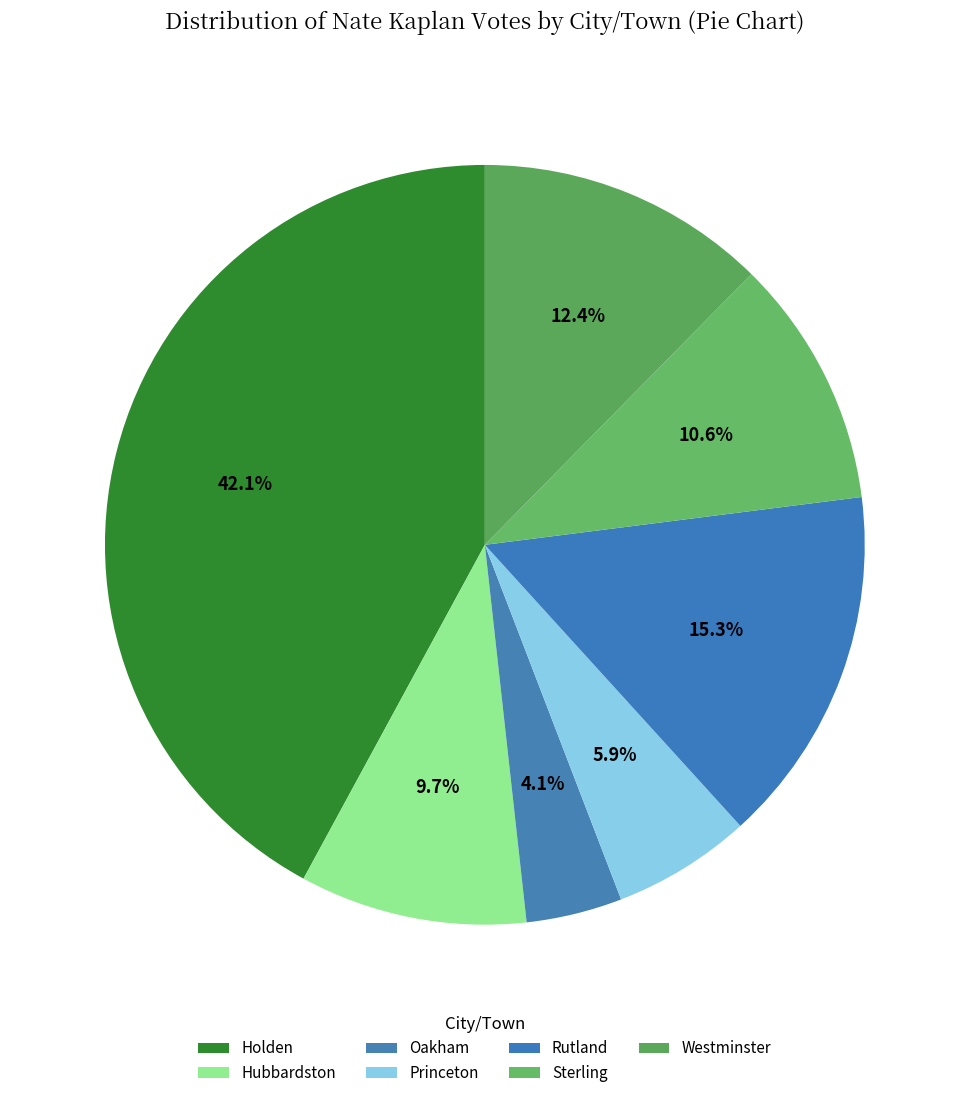

What percentage is the Princeton slice, to the nearest percent?

6%